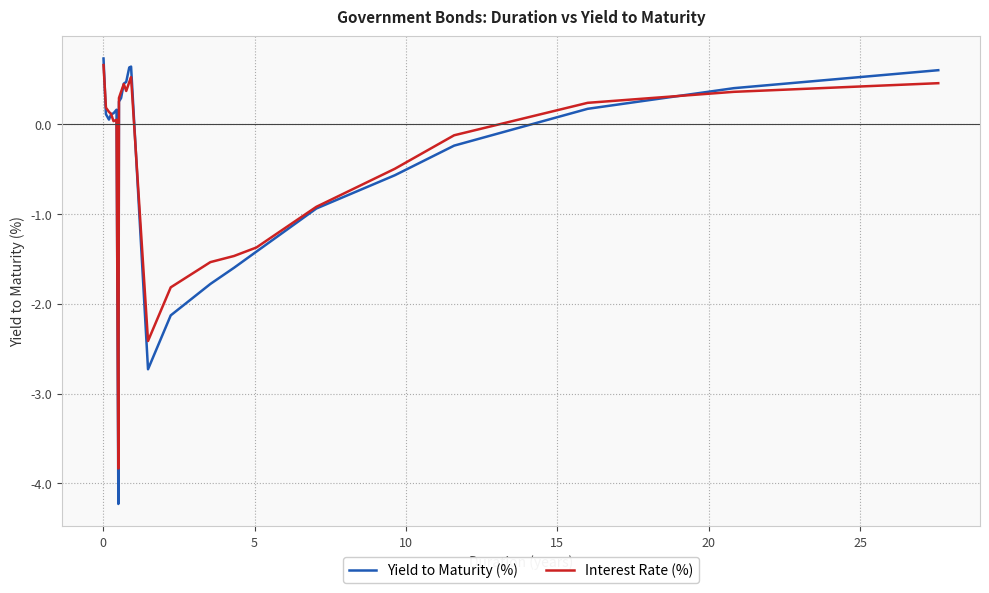

Which series has the largest range (max minus min)?

Yield to Maturity (%)